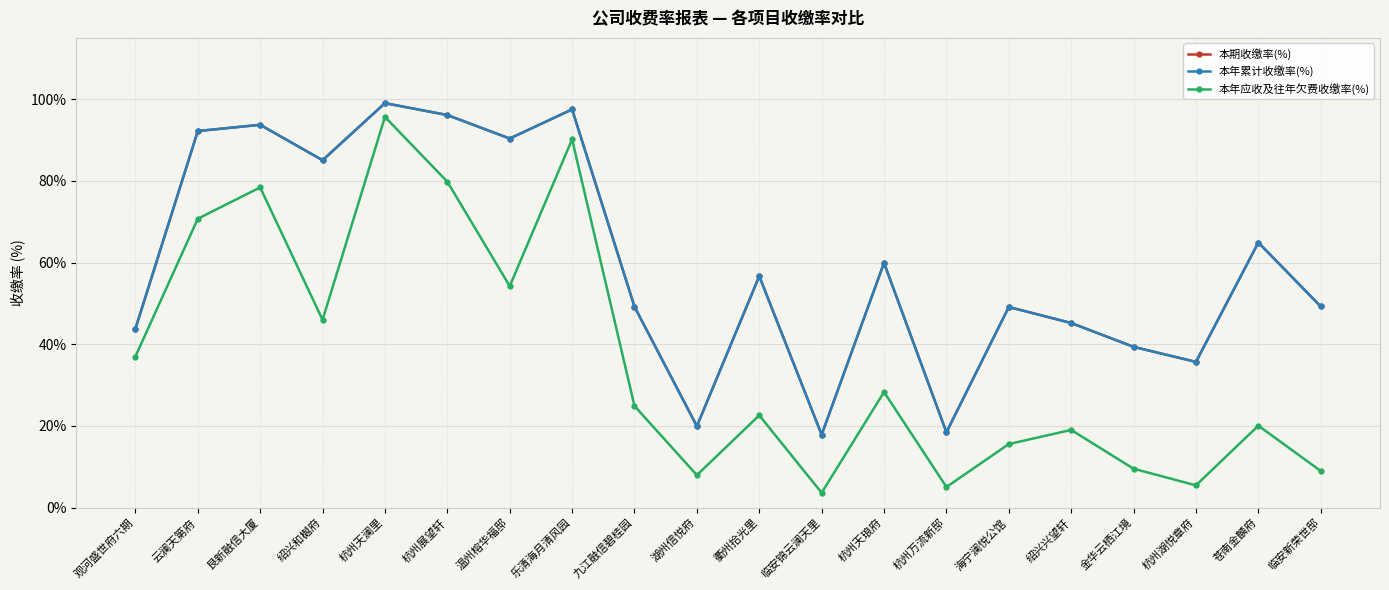

Does the chart have visible grid lines?

Yes